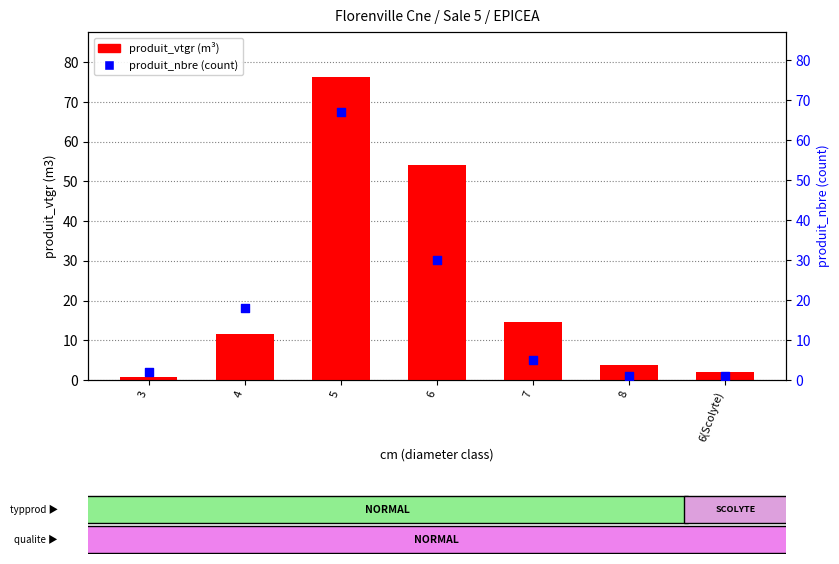

Which series has the largest total across all categories?

produit_vtgr (m³)